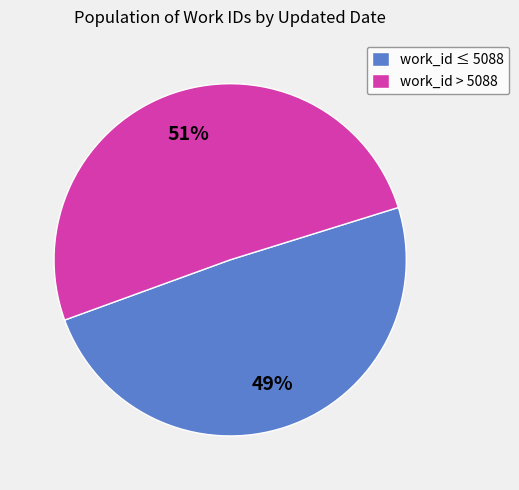

Is there any slice that represents more than half of the pie?

Yes